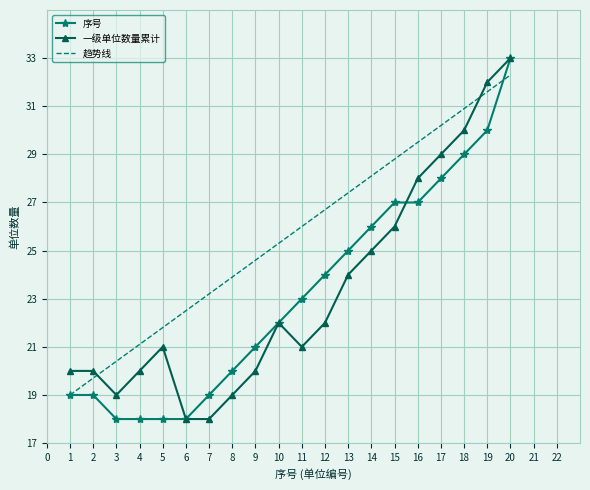

What is the average value of the 序号 series?

23.2